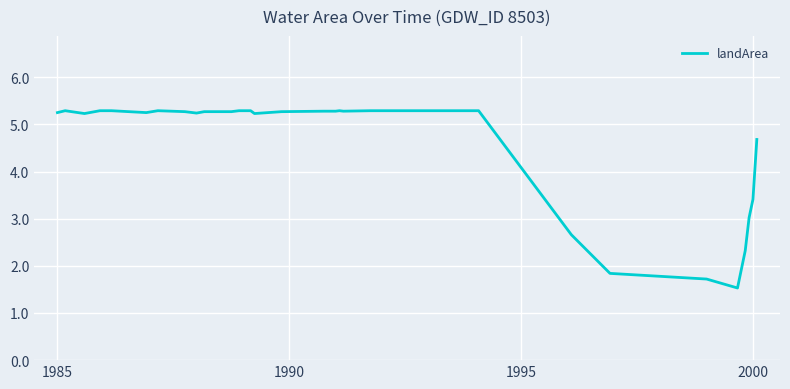

What is the smallest value displayed?

1.5